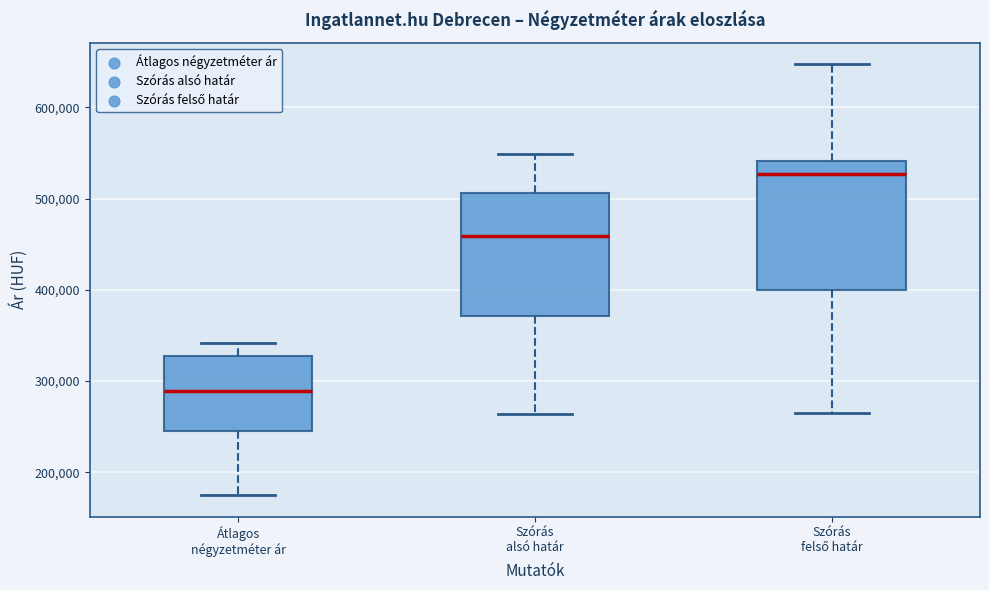

Where is the lower edge of the box for Átlagos négyzetméter ár on the y-axis? The values are not printed on the chart, so give them approximately, as read against the axis.

250000